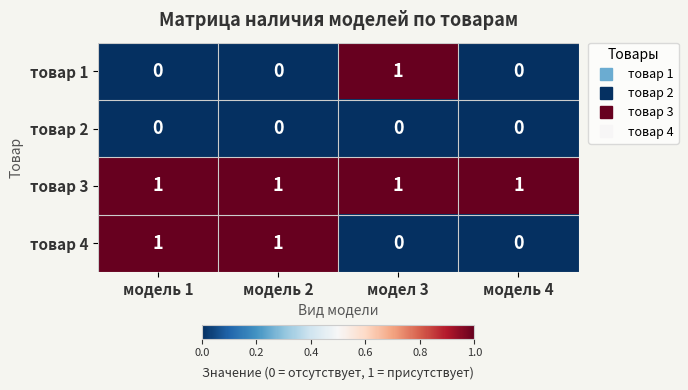

List the series in order of their overall mean, highest first.

товар 3, товар 4, товар 1, товар 2